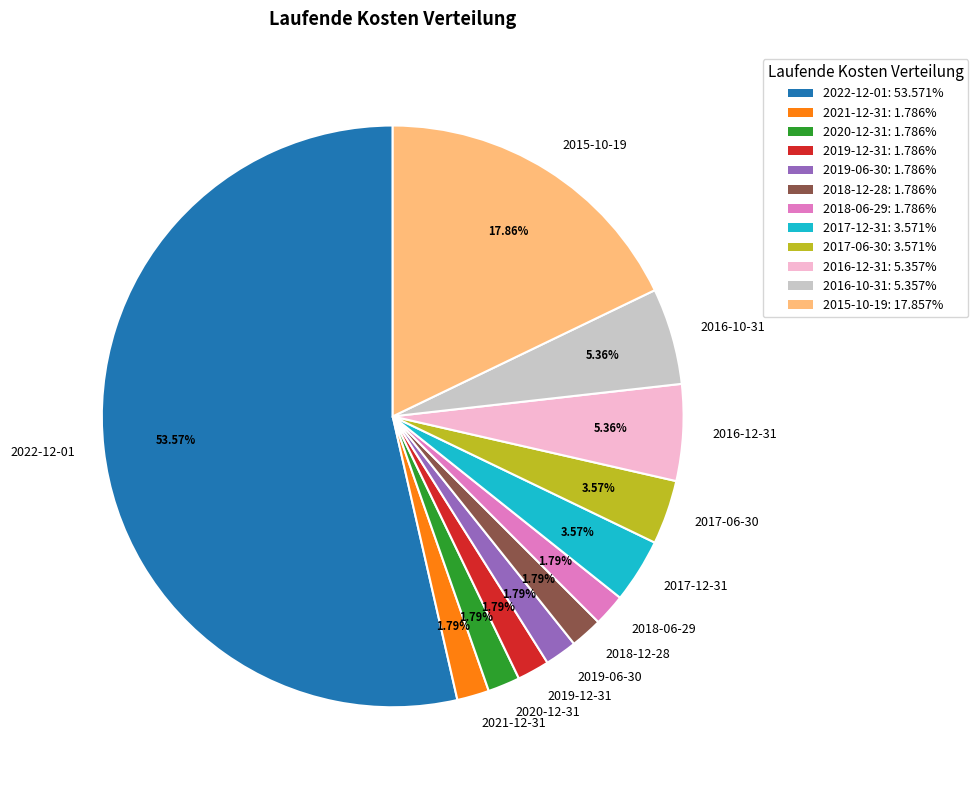

Do 2022-12-01 and 2015-10-19 together represent more than half of the pie?

Yes